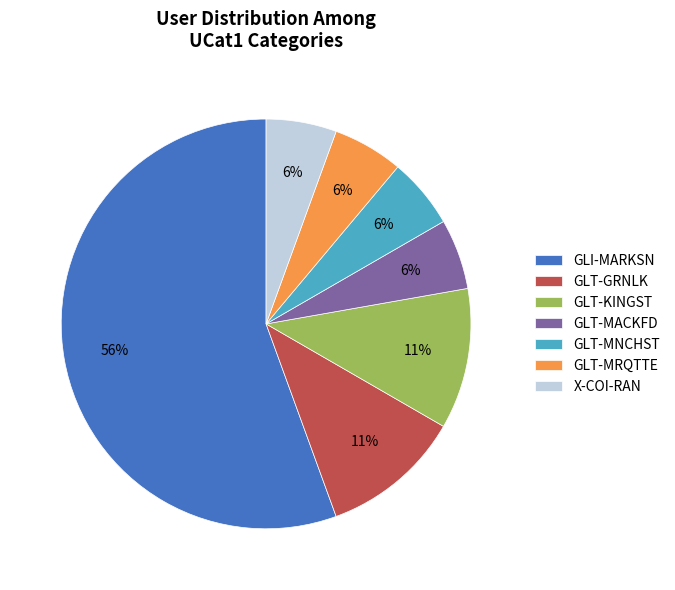

To the nearest percent, what portion does GLT-KINGST represent?

11%